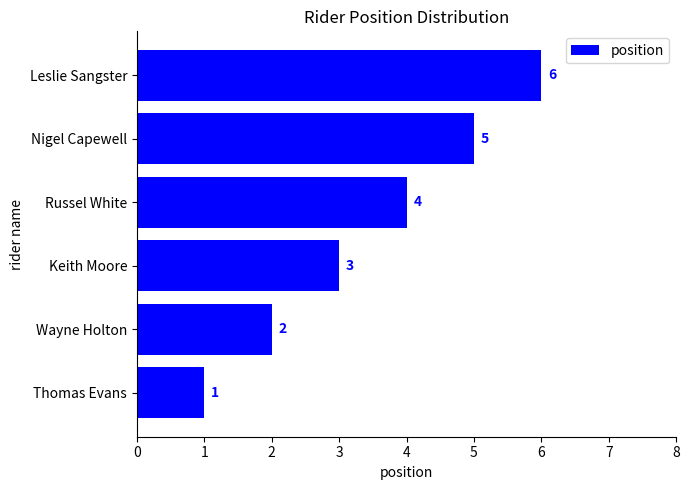

The value at Nigel Capewell is 2. True or false?

False